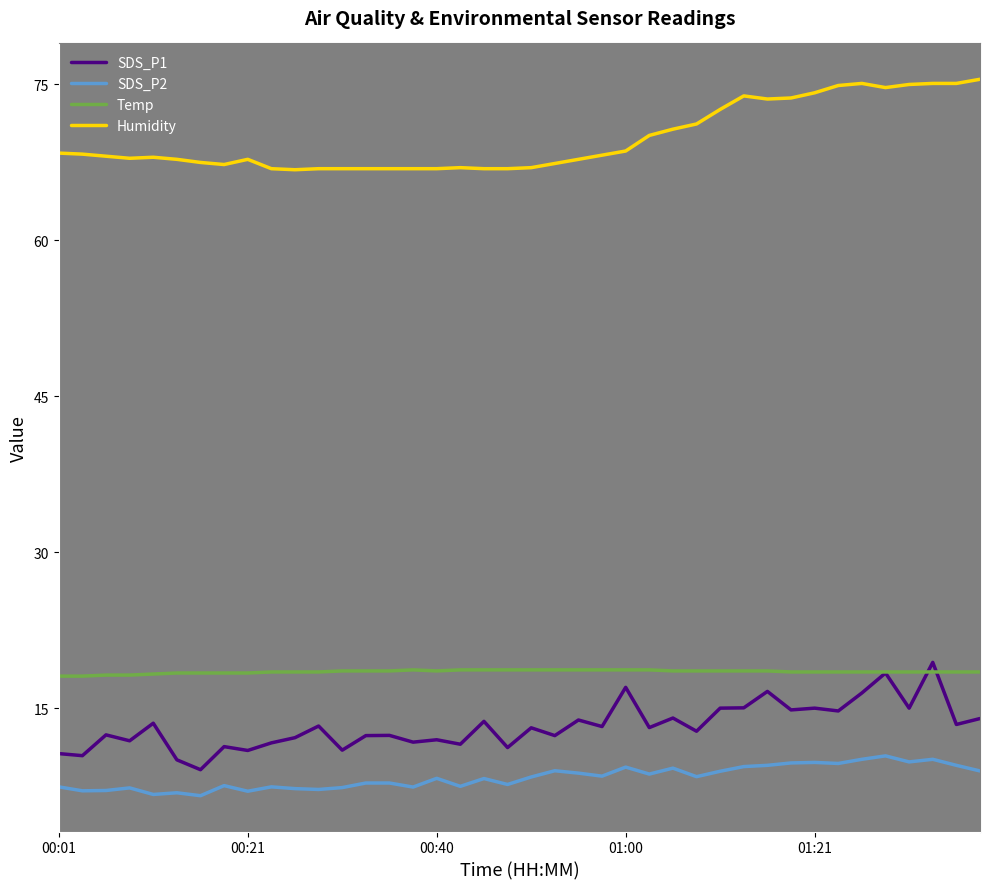

Which series has the largest total across all categories?

Humidity